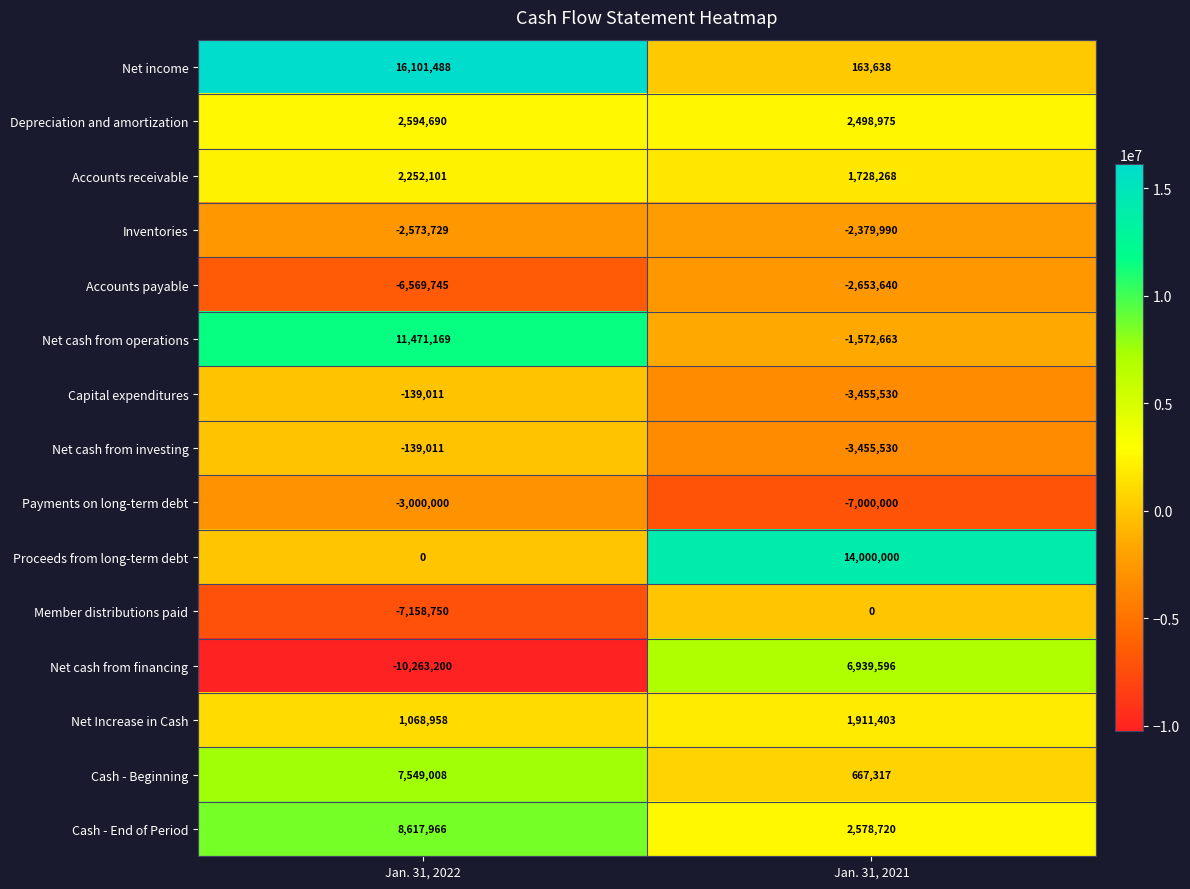

How many data points does each series have?

2